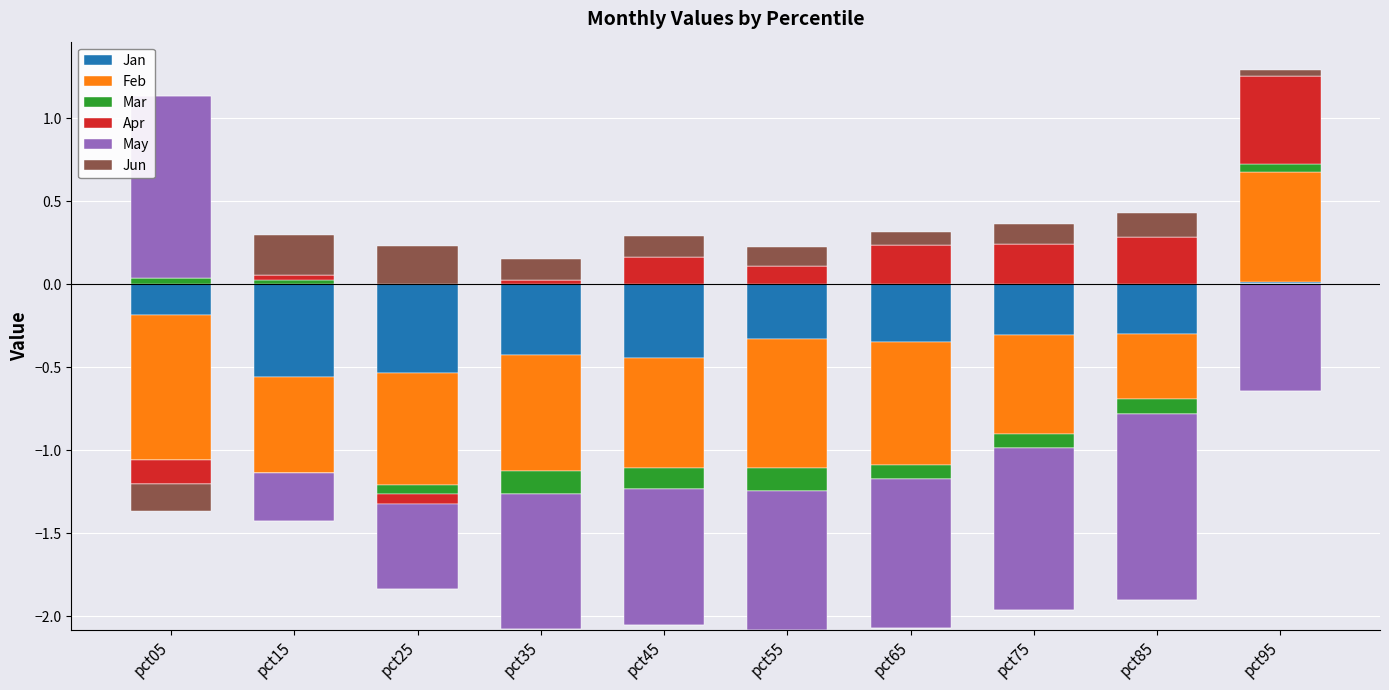

Which series has the largest total across all categories?

Apr